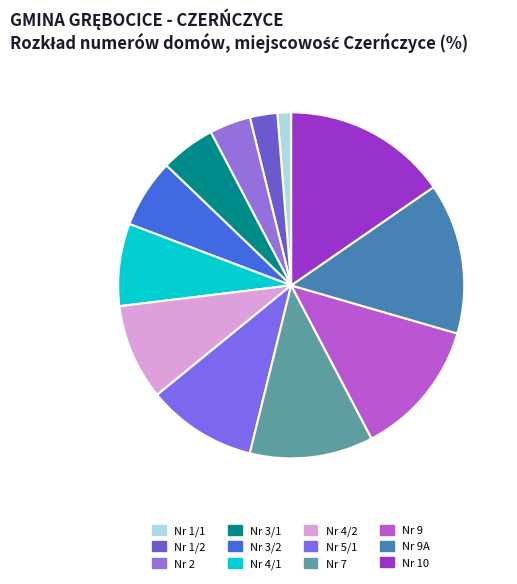

To the nearest percent, what is the combined percentage of Nr 9A and Nr 3/1?

19%